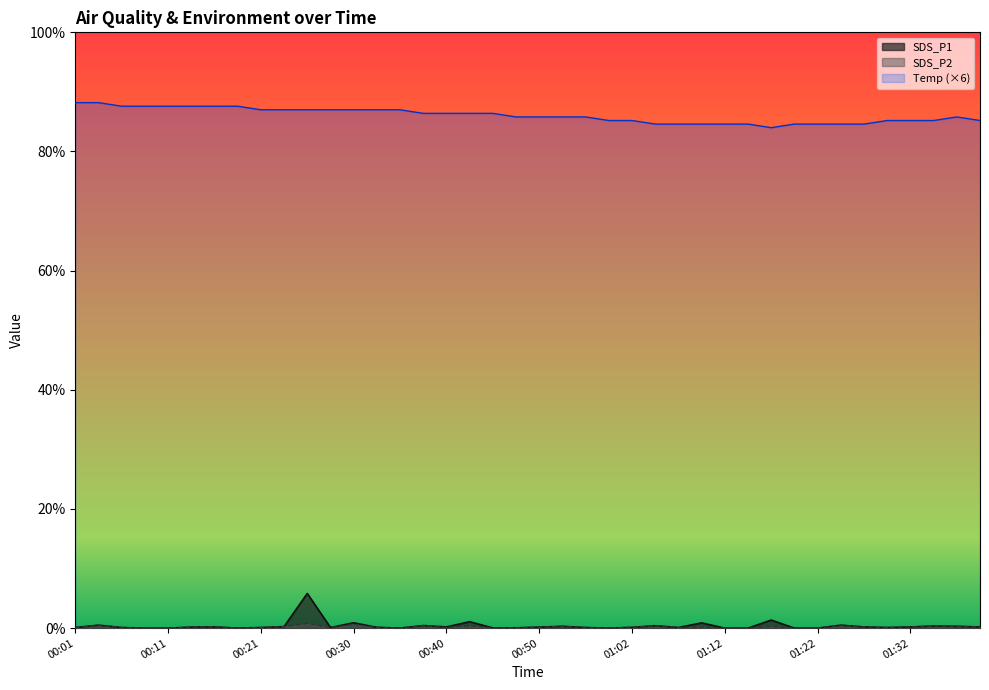

What is the minimum value for Temp?

84.0